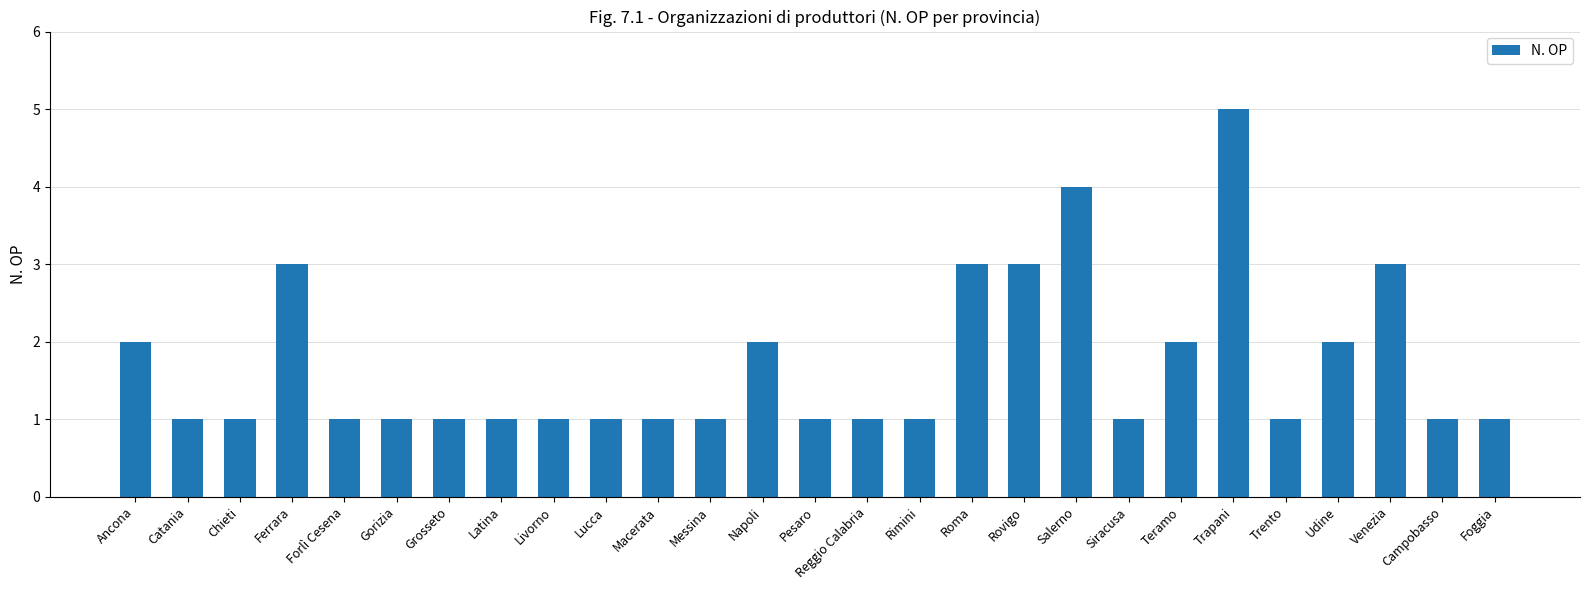

True or false: the data shows 2 at Ancona.

True